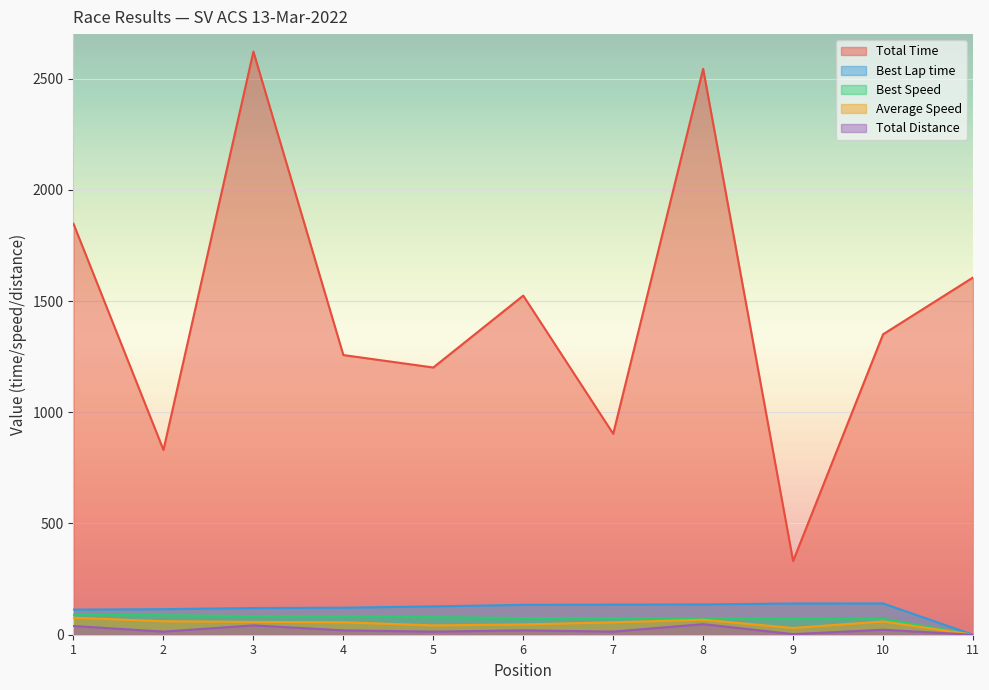

Which series has the largest range (max minus min)?

Total Time